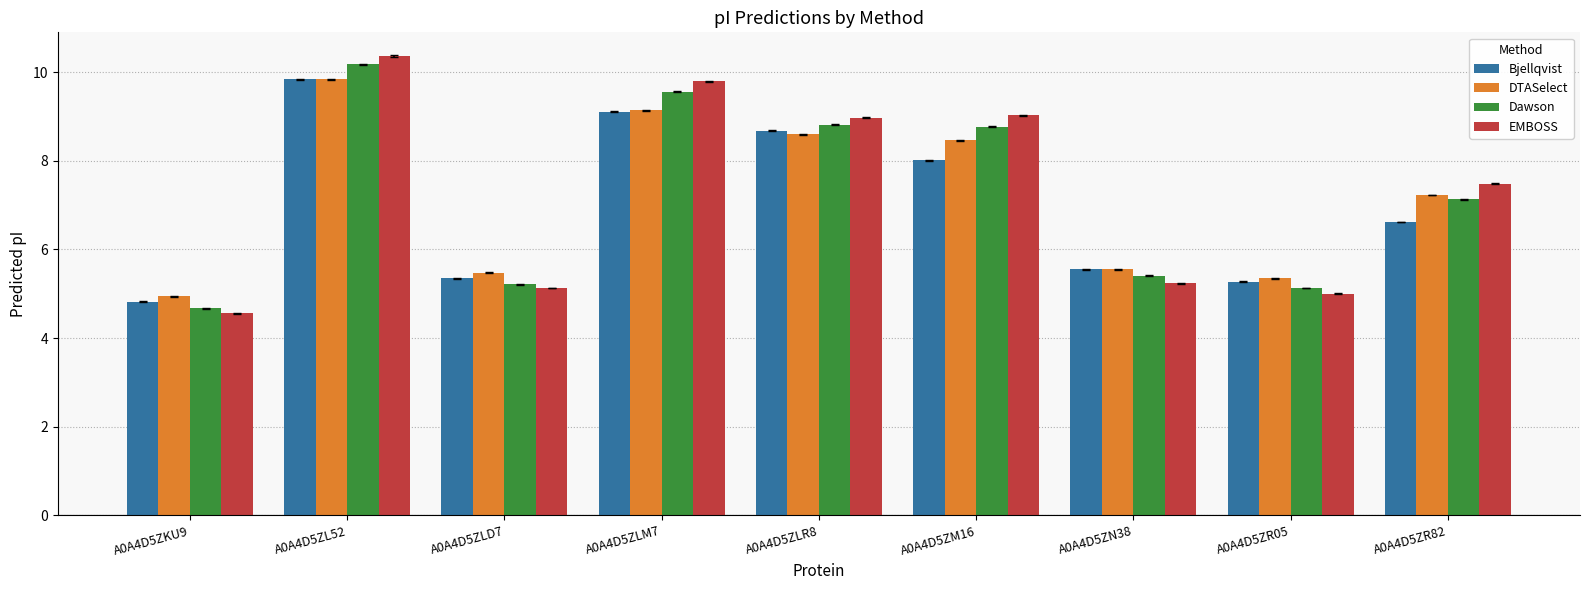

What is the total value across all series at A0A4D5ZL52?

40.2